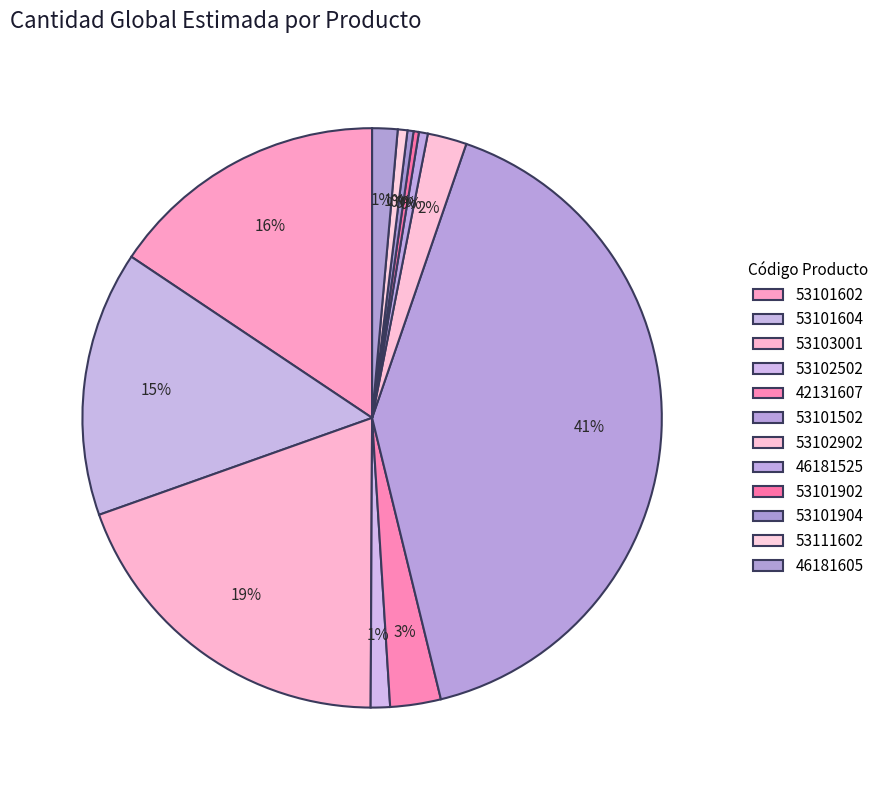

To the nearest percent, what is the combined percentage of 53101902 and 53101602?

16%